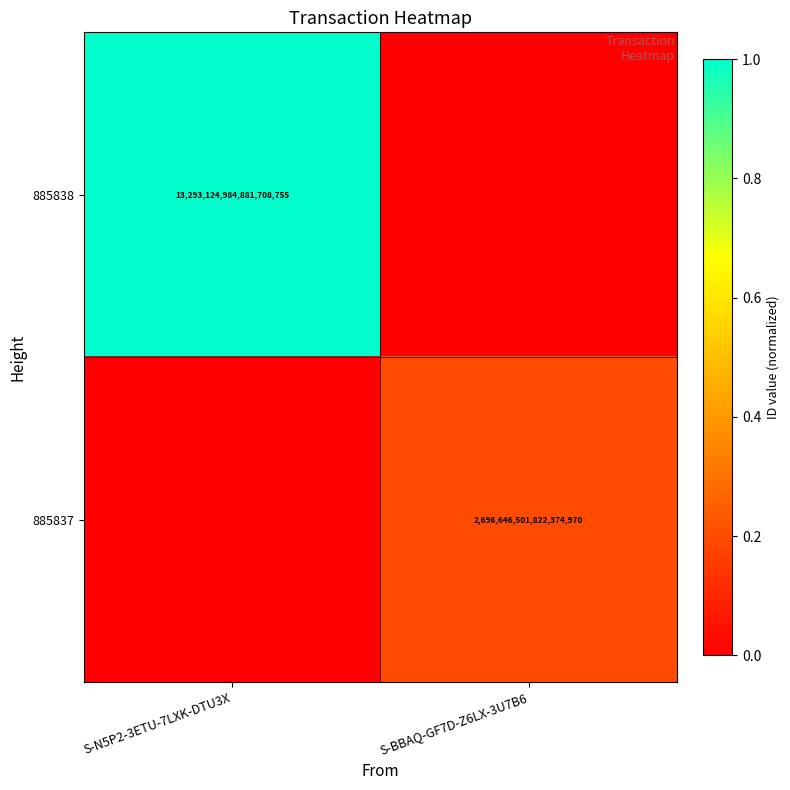

Is it true that 885838 equals 13293124984881709056 at S-N5P2-3ETU-7LXK-DTU3X?

True